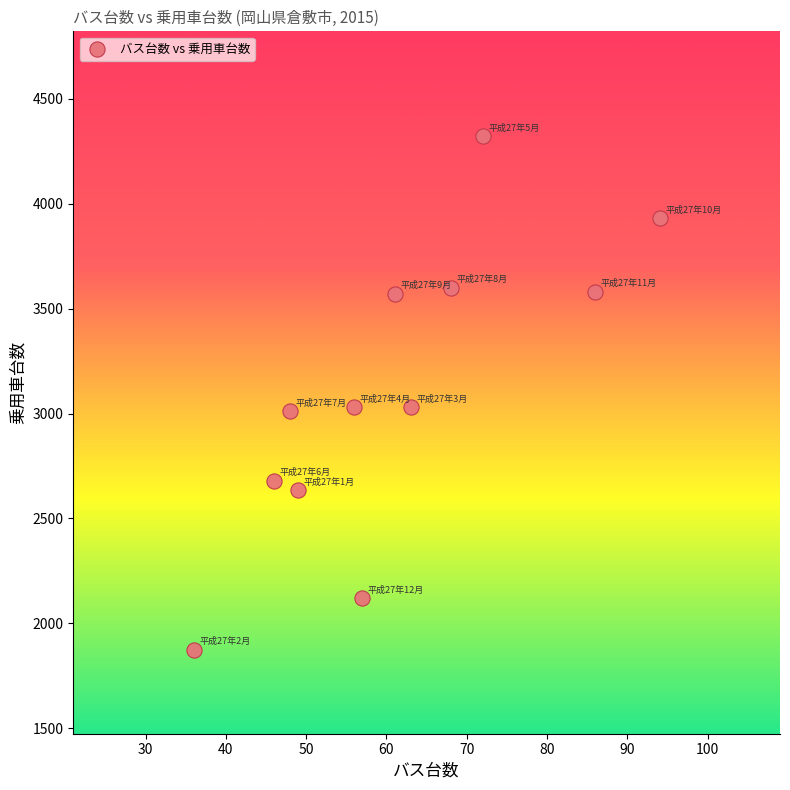

What is the average Y value?

3115